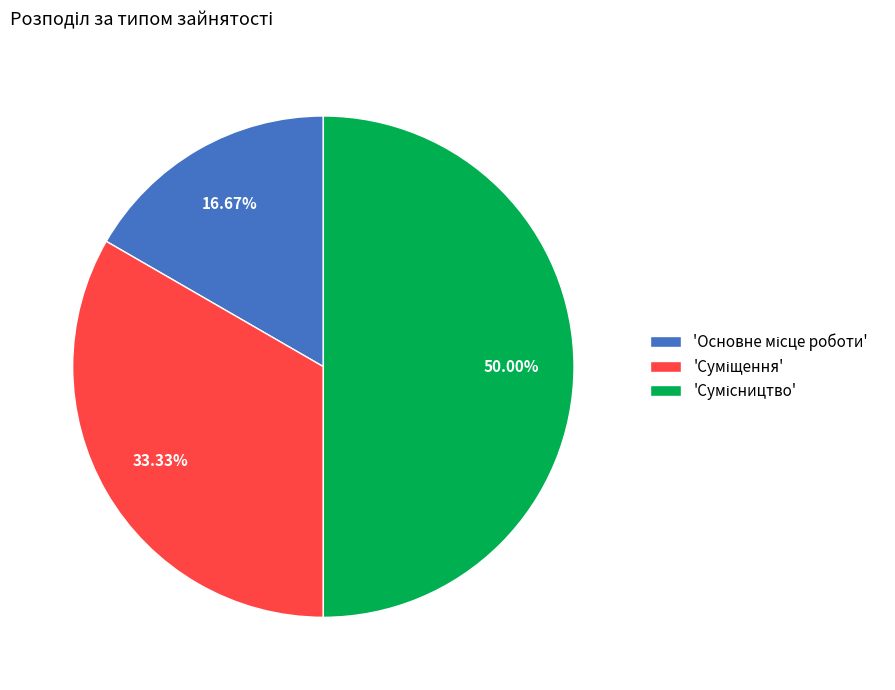

How many segments does this pie chart have?

3